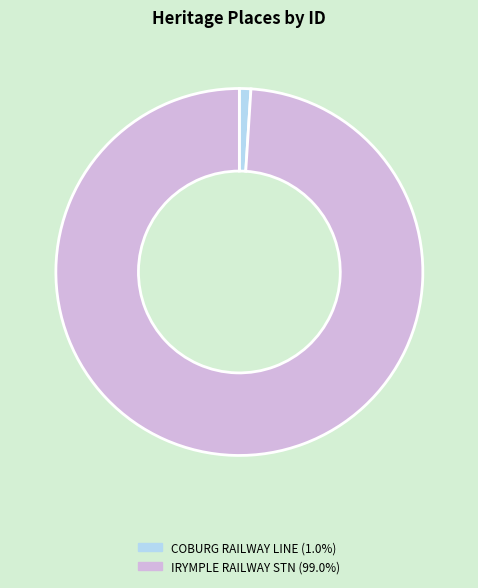

Is there any slice that represents more than half of the pie?

Yes